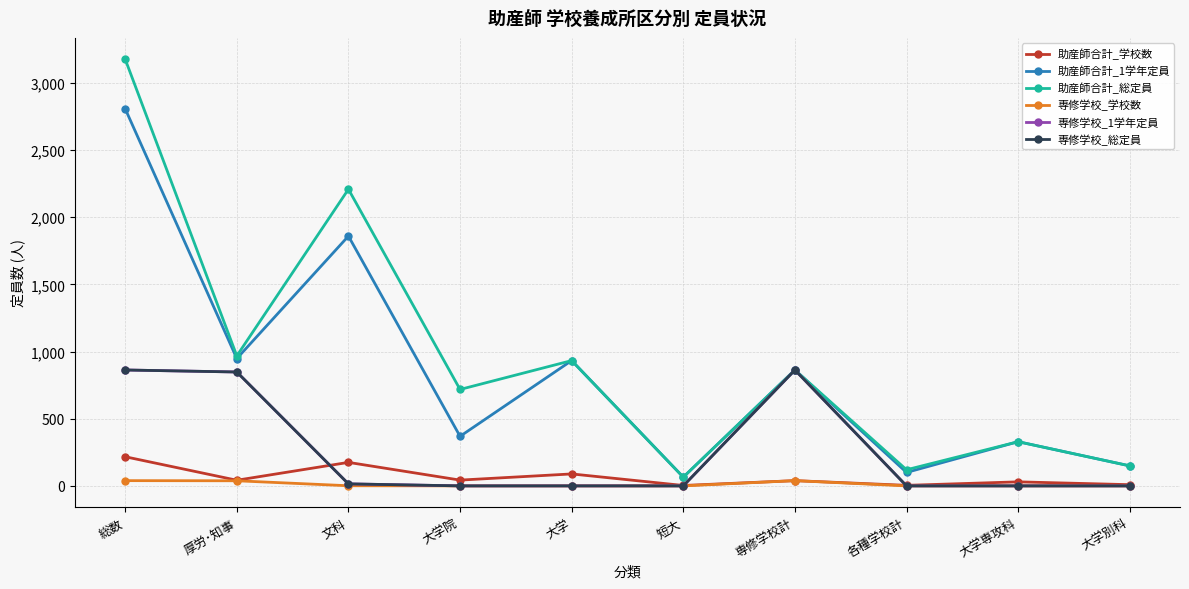

Is this an area chart (filled region under the line)?

No